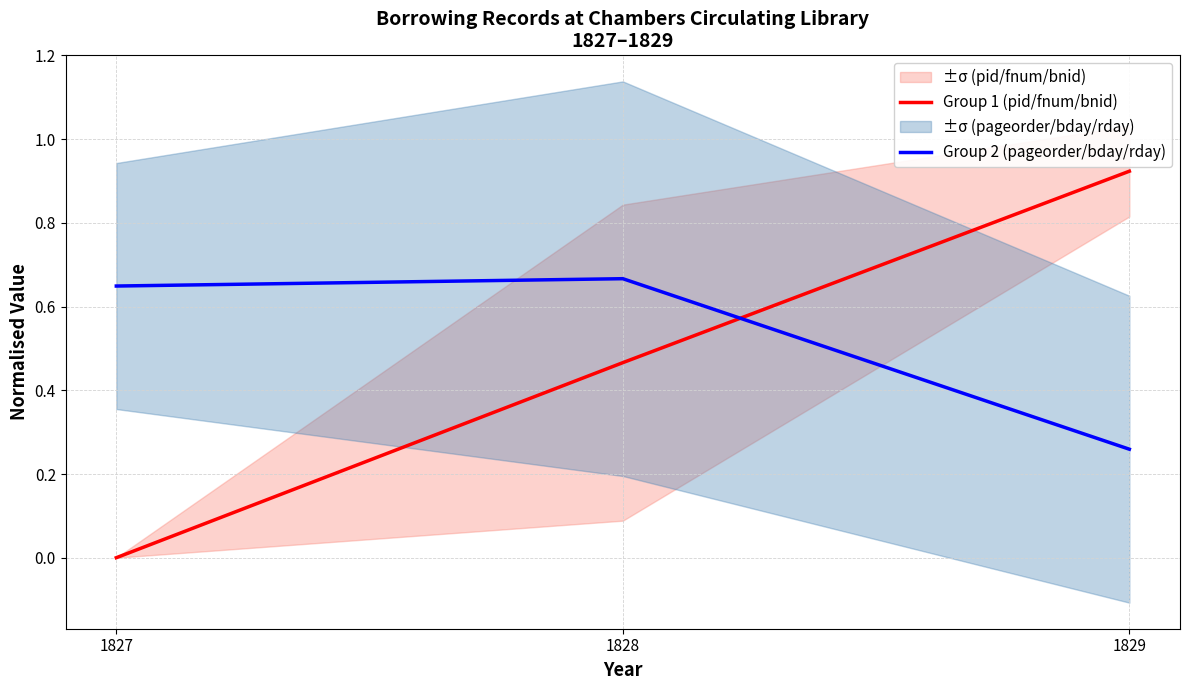

Rank the series by their average value, from highest to lowest.

Group 2 (pageorder/bday/rday), Group 1 (pid/fnum/bnid)